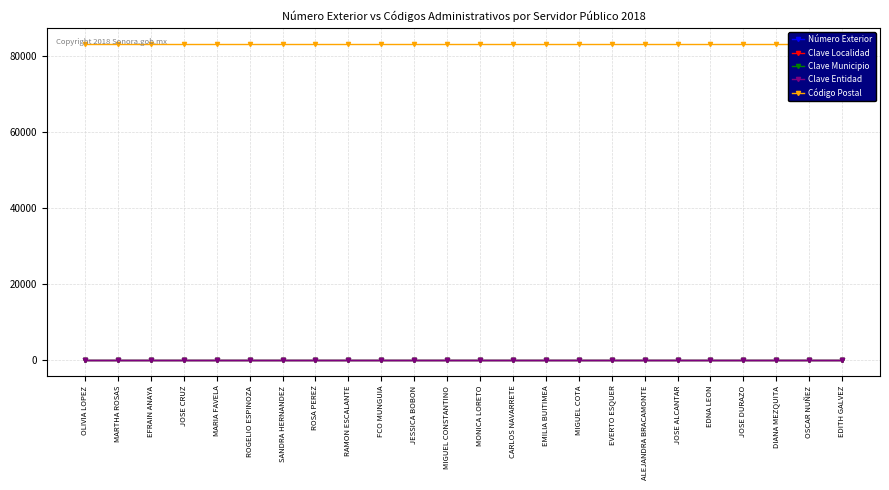

Reading right to left, transcribe all the data shown in this chart.

Número Exterior: 70	70	70	70	70	70	70	70	70	70	70	70	70	70	70	70	70	70	70	70	70	70	70	70
Clave Localidad: 30	30	30	30	30	30	30	30	30	30	30	30	30	30	30	30	30	30	30	30	30	30	30	30
Clave Municipio: 30	30	30	30	30	30	30	30	30	30	30	30	30	30	30	30	30	30	30	30	30	30	30	30
Clave Entidad: 26	26	26	26	26	26	26	26	26	26	26	26	26	26	26	26	26	26	26	26	26	26	26	26
Código Postal: 83260	83260	83260	83260	83260	83260	83260	83260	83260	83260	83260	83260	83260	83260	83260	83260	83260	83260	83260	83260	83260	83260	83260	83260